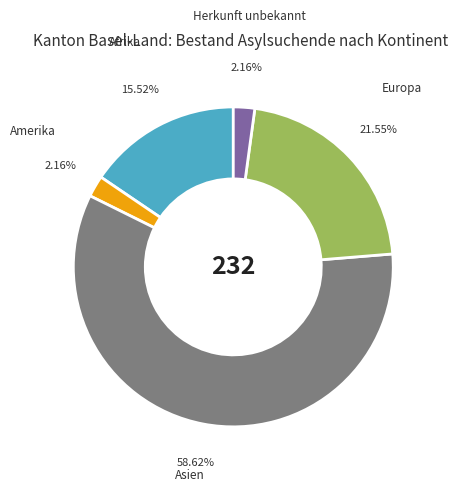

True or false: Herkunft unbekannt accounts for 13% of the total.

False